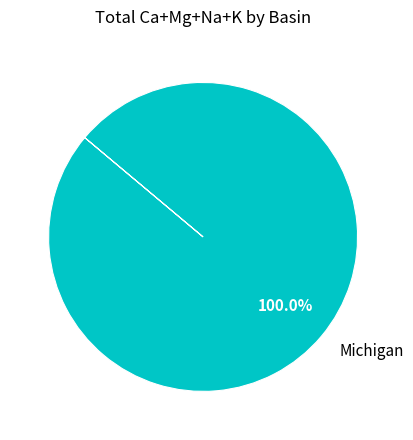

Rank the categories by value from lowest to highest.

Michigan